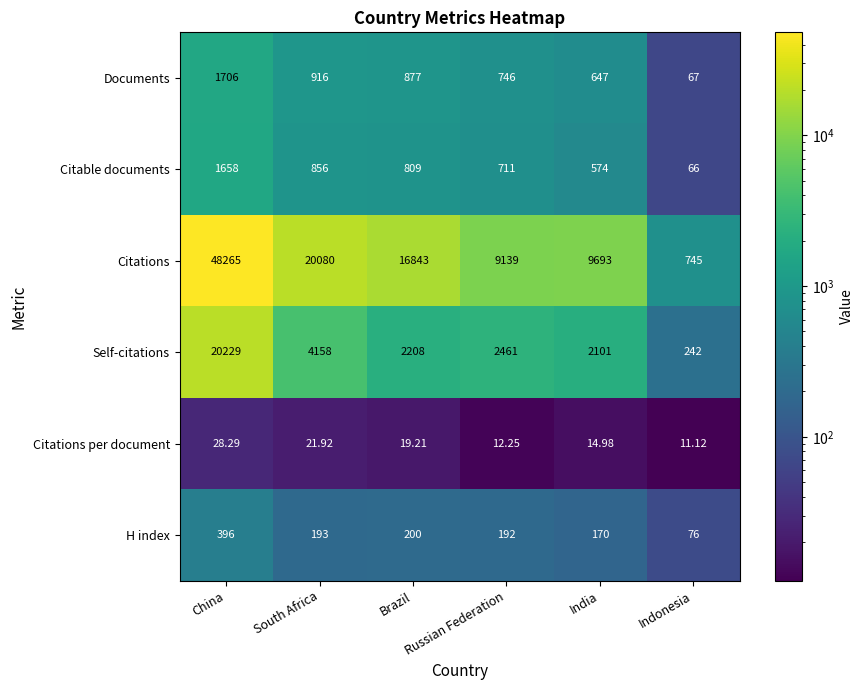

Which category has the highest value in the Self-citations series?

China